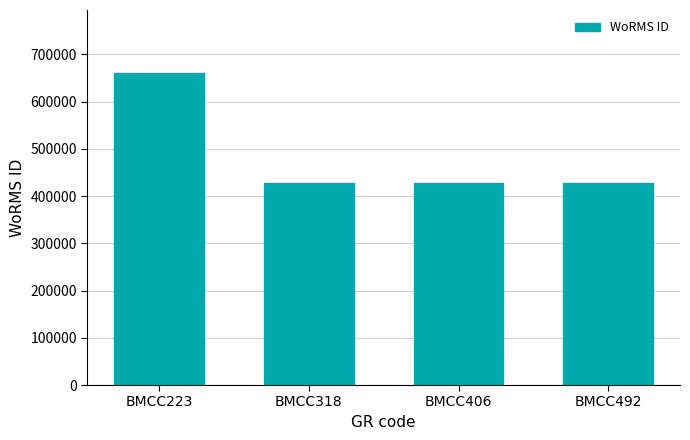

Is it true that the value at BMCC492 is 177592?

False